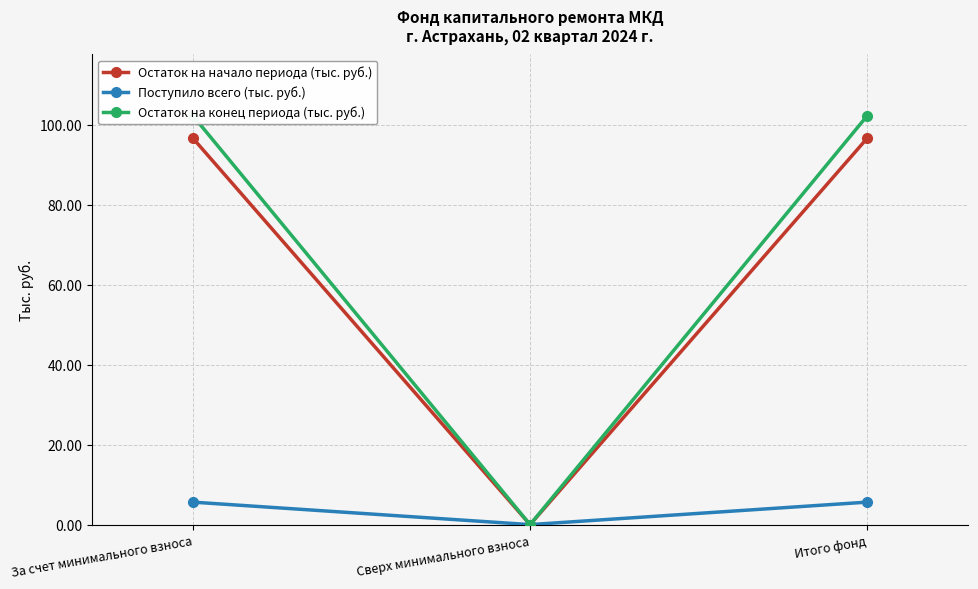

How many values in Остаток на начало периода (тыс. руб.) are above zero?

2